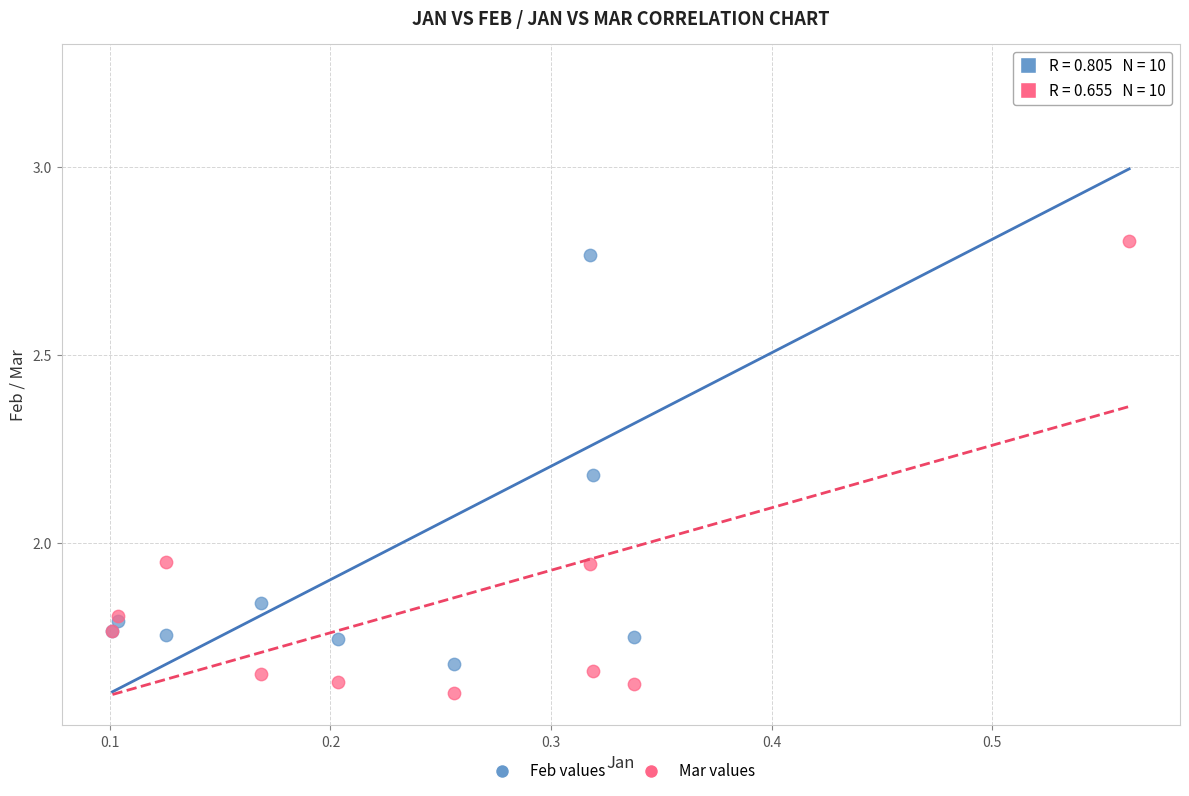

Which series reaches the maximum Y coordinate?

Feb values